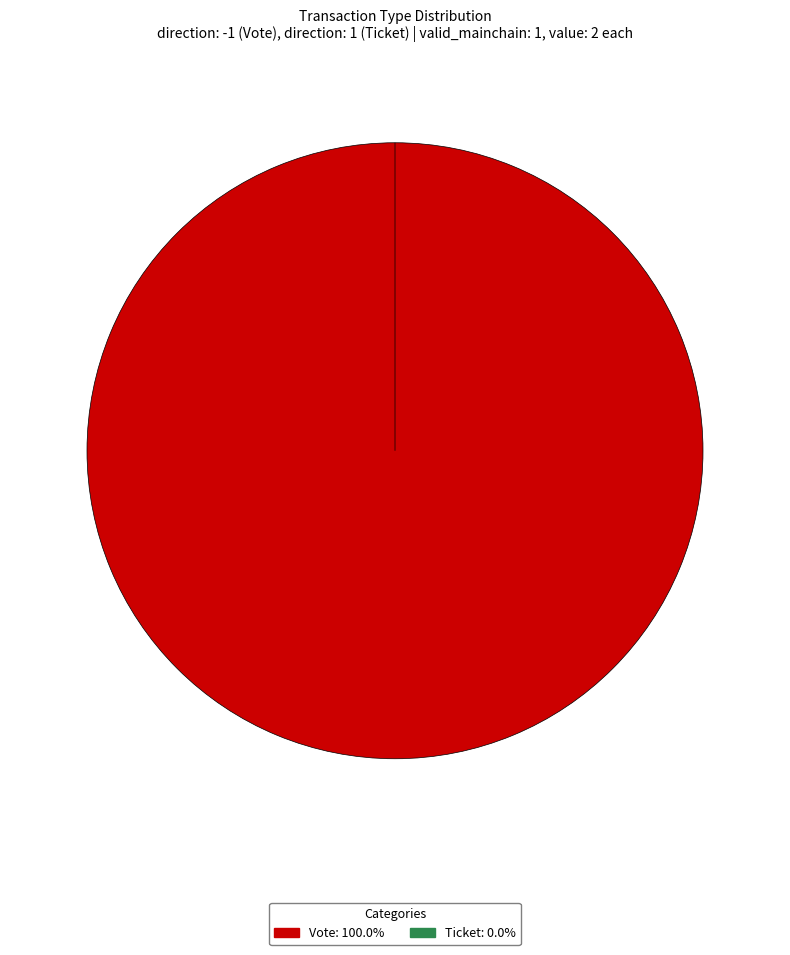

Is it true that Vote (io_index=1) is 100% of the pie?

True